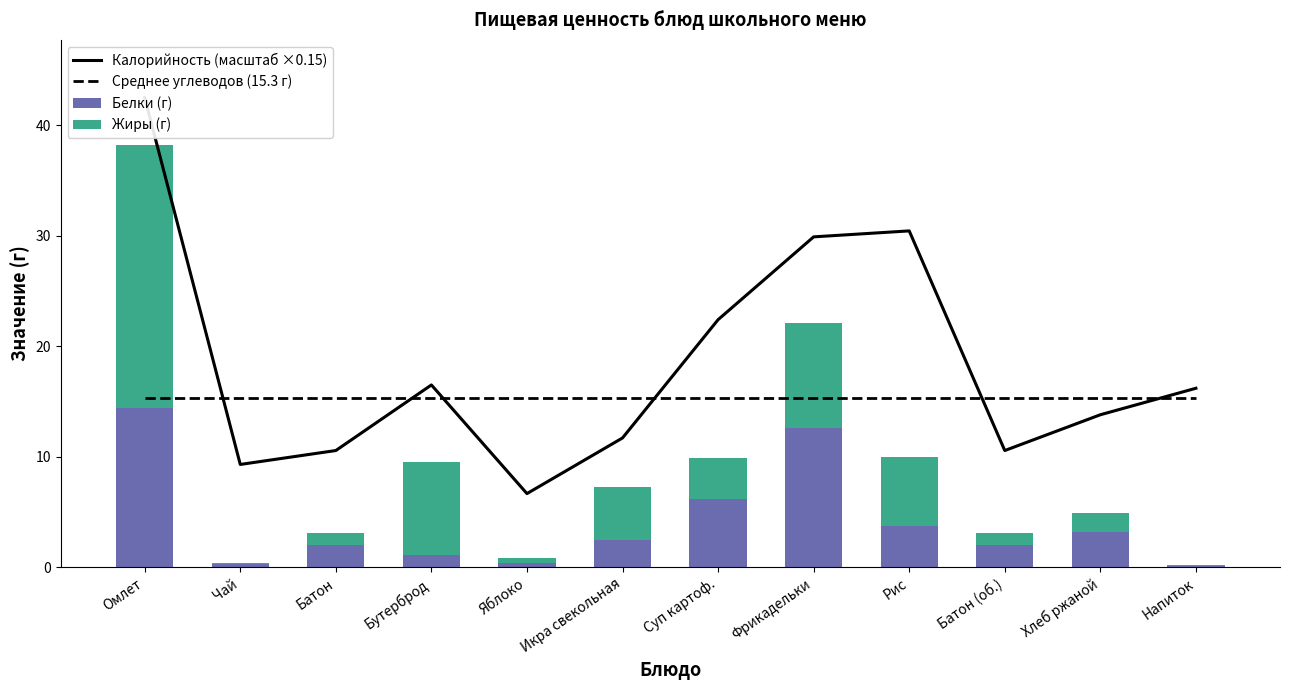

Which series changed the most between Яблоко and Суп картоф.?

Калорийность (масштаб ×0.15)